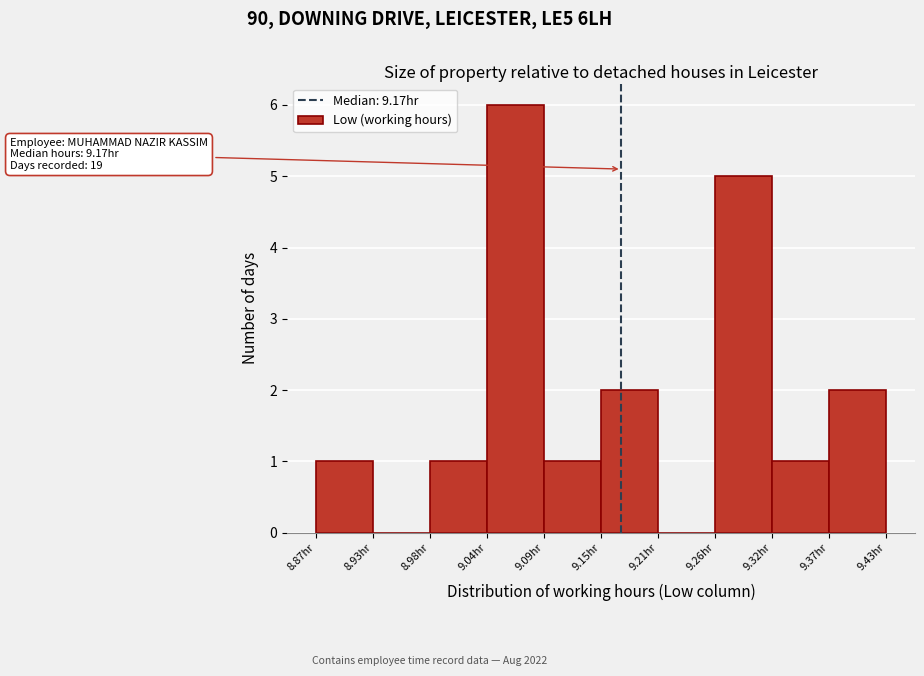

Which range on the x-axis has the tallest bar?

9.038 to 9.094